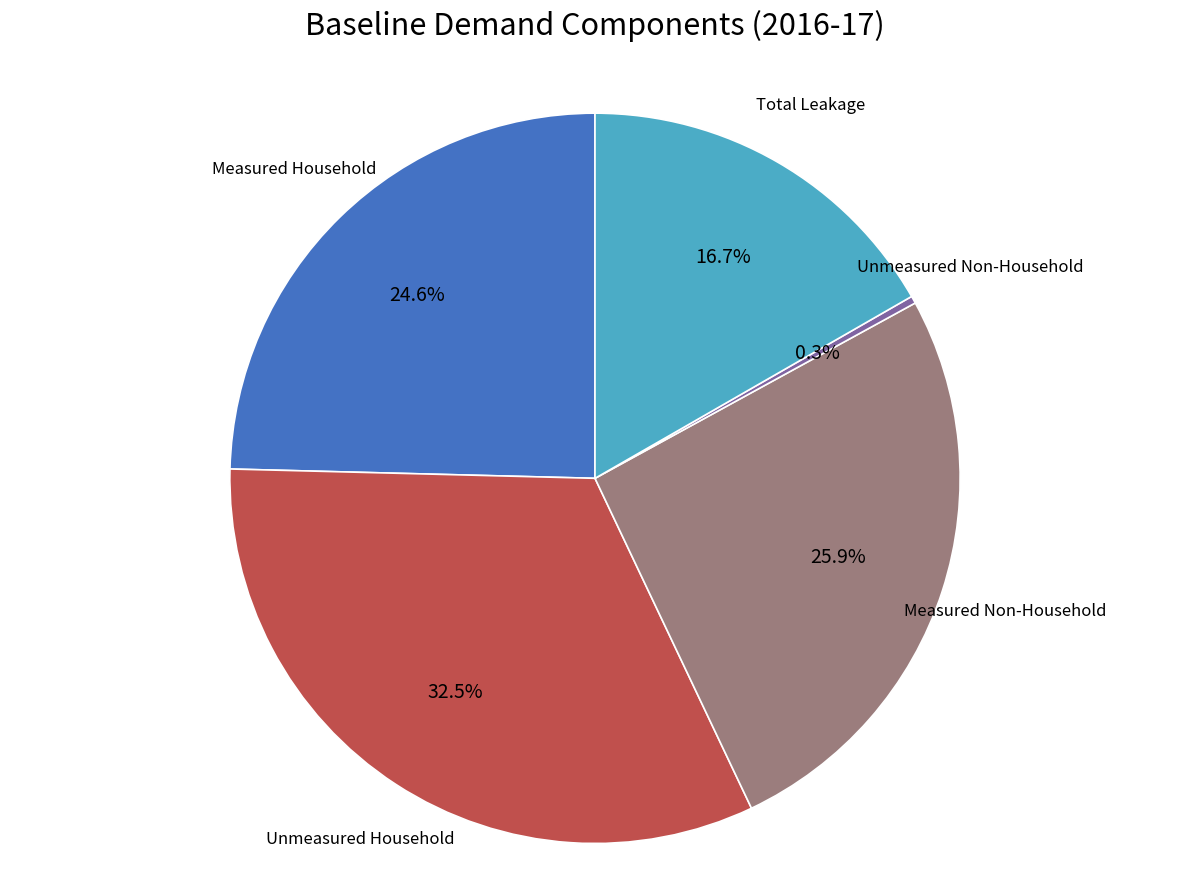

Rank the categories by value from highest to lowest.

Unmeasured Household, Measured Non-Household, Measured Household, Total Leakage, Unmeasured Non-Household